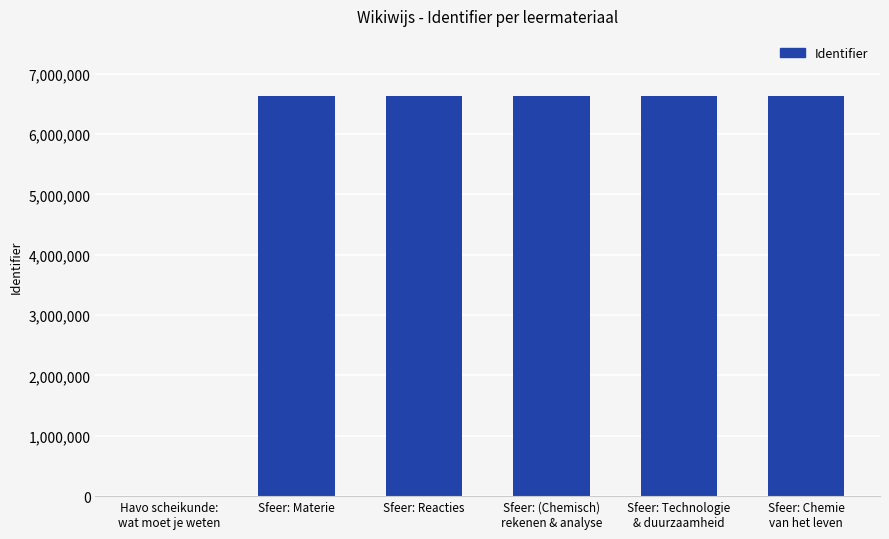

What is the maximum value shown in the chart?

6633721